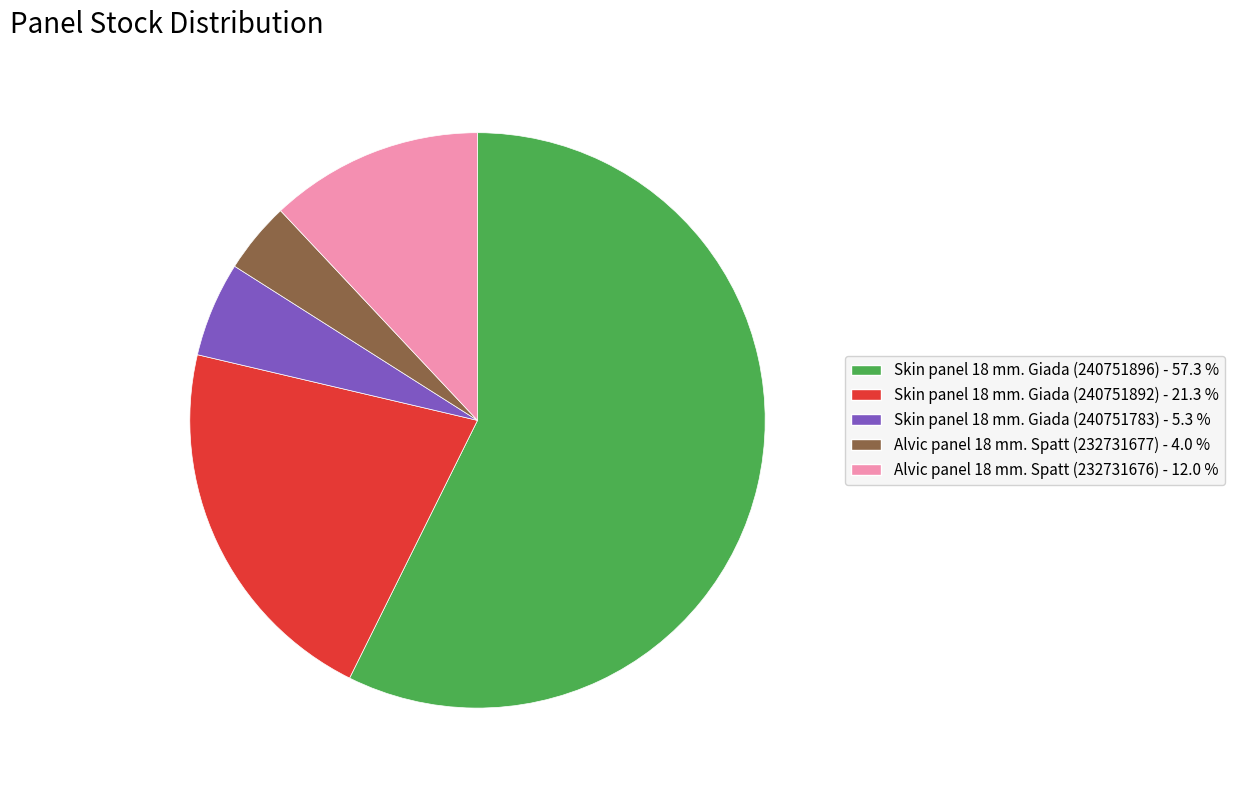

Which slice is the largest?

Skin panel 18 mm. Giada (240751896)